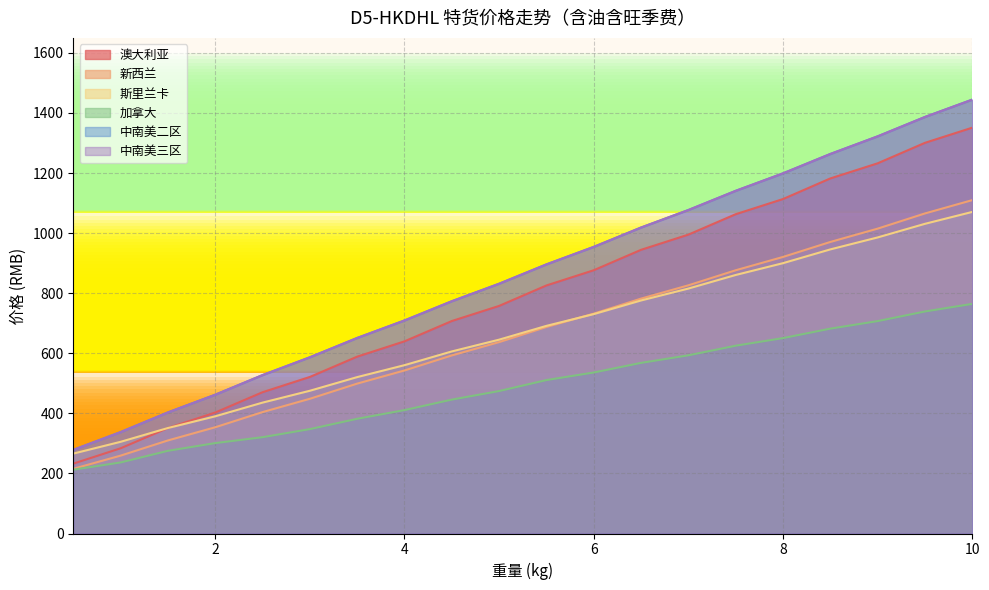

What is the total value across all series at 9.5?

6909.7